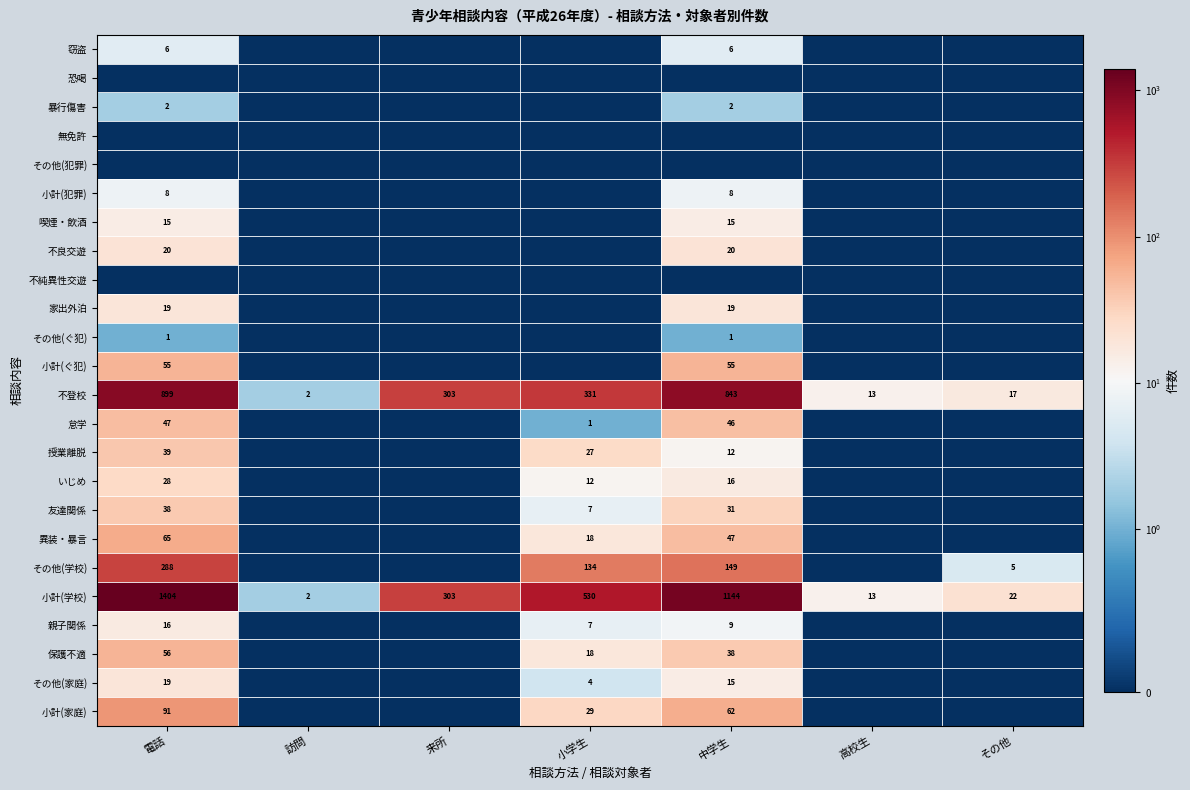

Which has a higher value, その他 or 中学生?

中学生